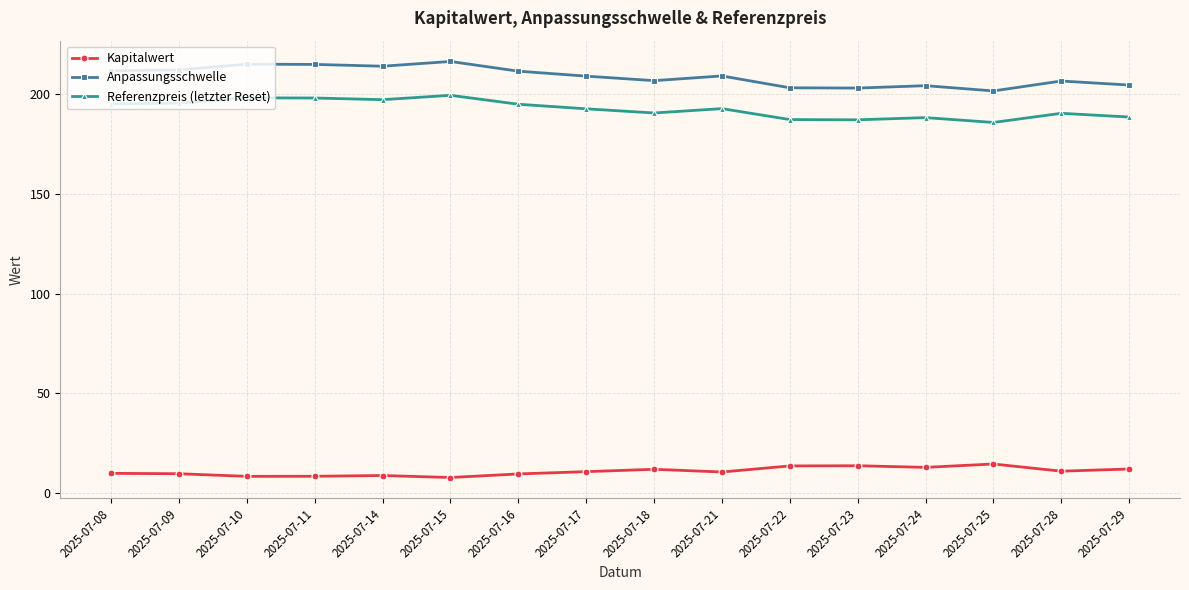

The value of Anpassungsschwelle at 2025-07-21 is 209.0. True or false?

True